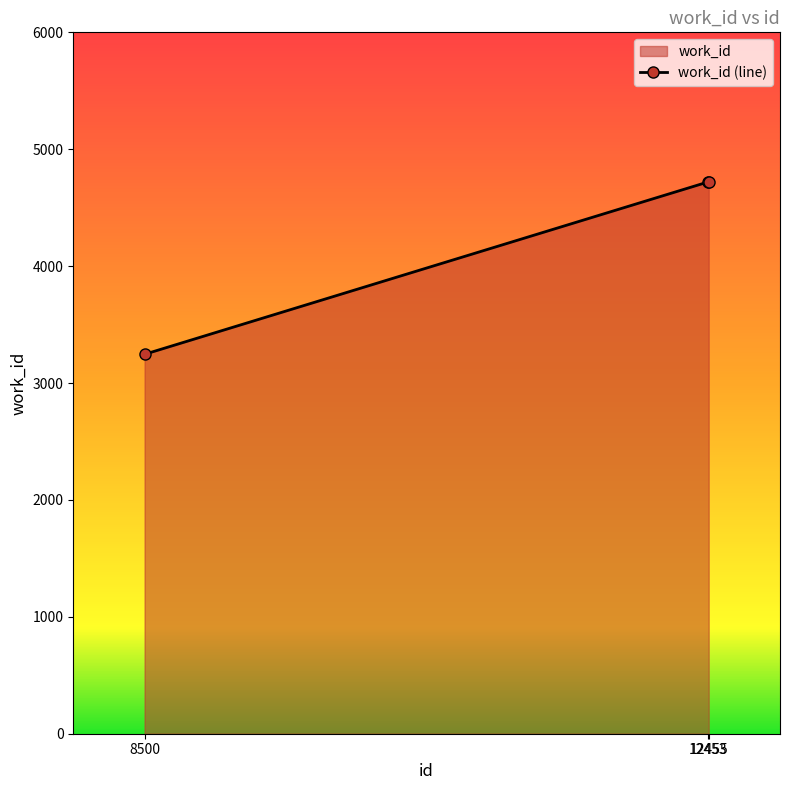

The chart shows a value of 3246 at 8500. True or false?

True